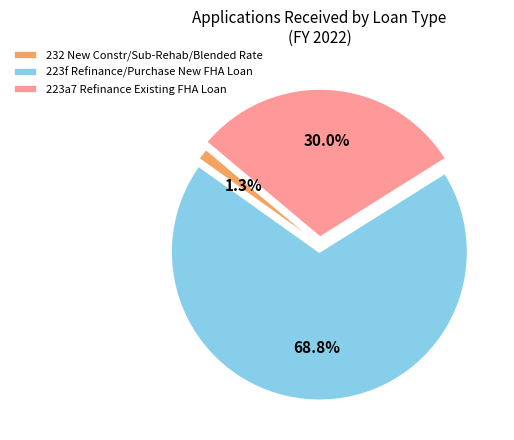

What percentage is NOT represented by 223a7 Refinance Existing FHA Loan?

70.0%